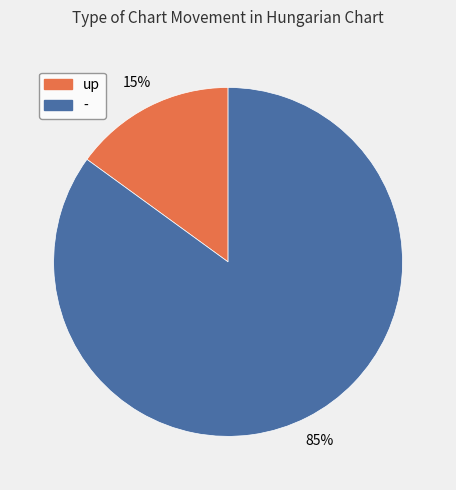

Is the sum of - and up greater than half?

Yes